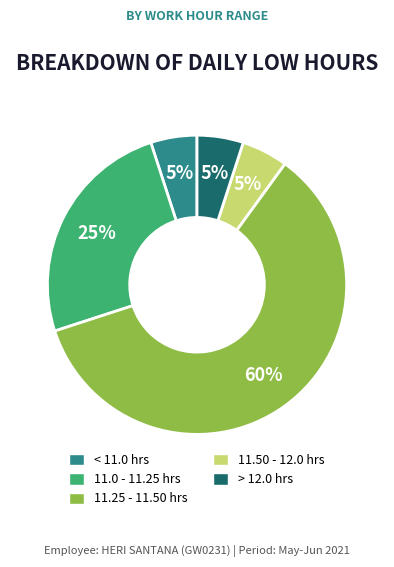

Do 11.50 - 12.0 hrs and 11.0 - 11.25 hrs together represent more than half of the pie?

No